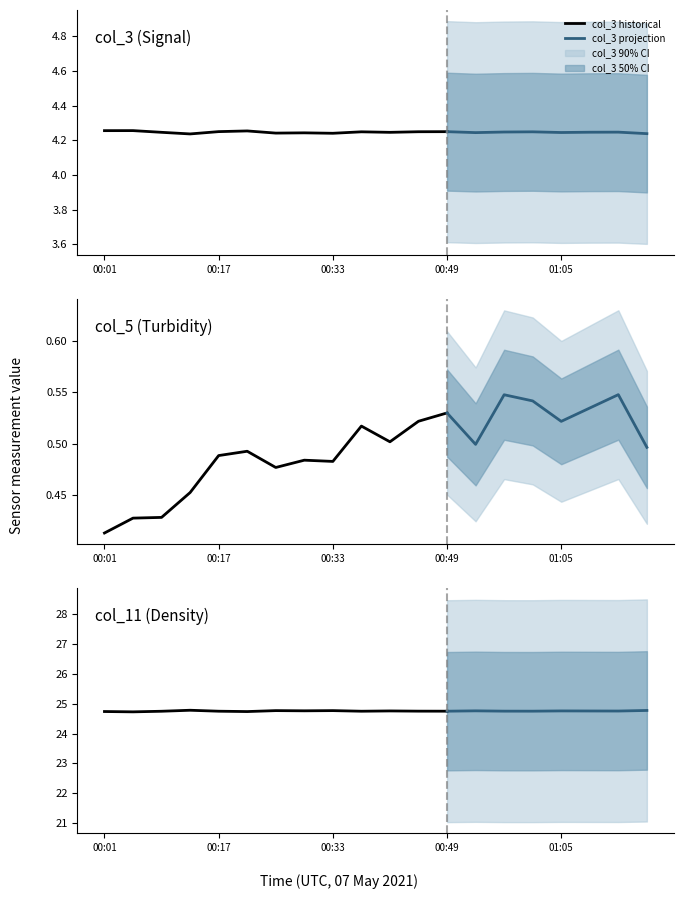

Reading left to right, extract all data points from this chart.

col_3: 00:01=4.3	00:05=4.3	00:09=4.2	00:13=4.2	00:17=4.3	00:21=4.3	00:25=4.2	00:29=4.2	00:33=4.2	00:37=4.2	00:41=4.2	00:45=4.2	00:49=4.3	00:53=4.2	00:57=4.2	01:01=4.2	01:05=4.2	01:09=4.2	01:13=4.2	01:17=4.2
col_5: 00:01=0.4	00:05=0.4	00:09=0.4	00:13=0.5	00:17=0.5	00:21=0.5	00:25=0.5	00:29=0.5	00:33=0.5	00:37=0.5	00:41=0.5	00:45=0.5	00:49=0.5	00:53=0.5	00:57=0.5	01:01=0.5	01:05=0.5	01:09=0.5	01:13=0.5	01:17=0.5
col_11: 00:01=24.7	00:05=24.7	00:09=24.7	00:13=24.8	00:17=24.7	00:21=24.7	00:25=24.8	00:29=24.8	00:33=24.8	00:37=24.7	00:41=24.8	00:45=24.8	00:49=24.7	00:53=24.8	00:57=24.8	01:01=24.7	01:05=24.8	01:09=24.8	01:13=24.8	01:17=24.8